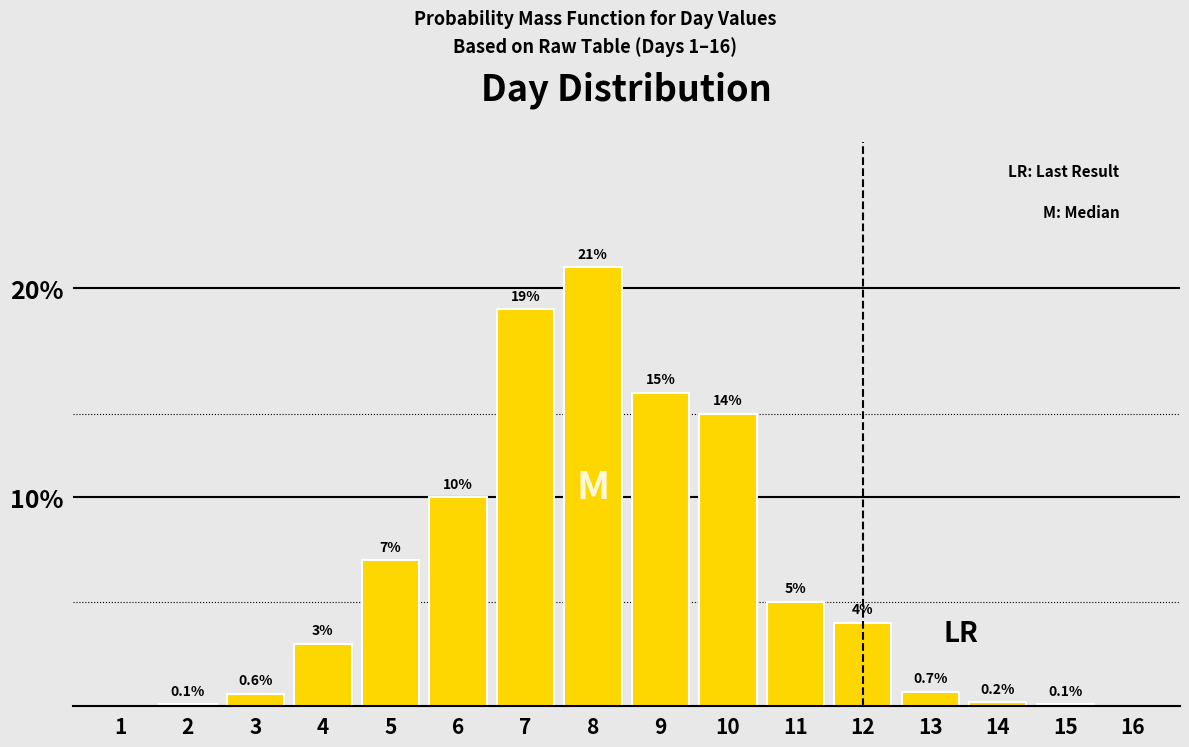

Reading left to right, transcribe all the data shown in this chart.

1=0.0	2=0.1	3=0.6	4=3.0	5=7.0	6=10.0	7=19.0	8=21.0	9=15.0	10=14.0	11=5.0	12=4.0	13=0.7	14=0.2	15=0.1	16=0.0